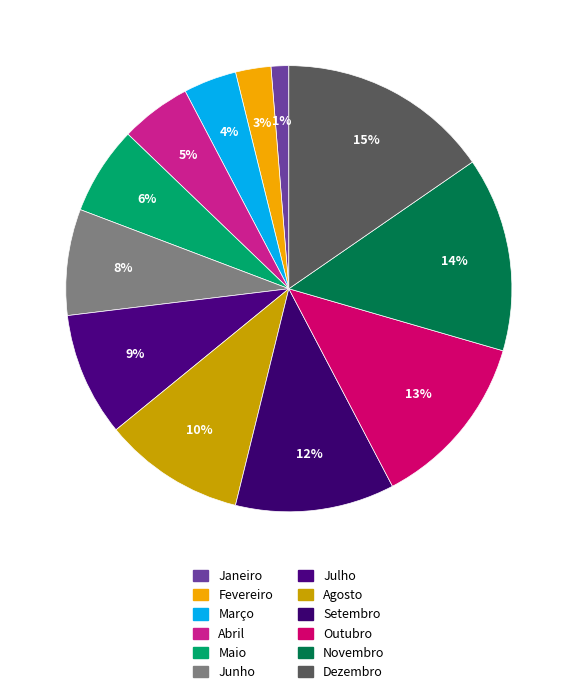

Rank the categories by value from lowest to highest.

Janeiro, Fevereiro, Março, Abril, Maio, Junho, Julho, Agosto, Setembro, Outubro, Novembro, Dezembro